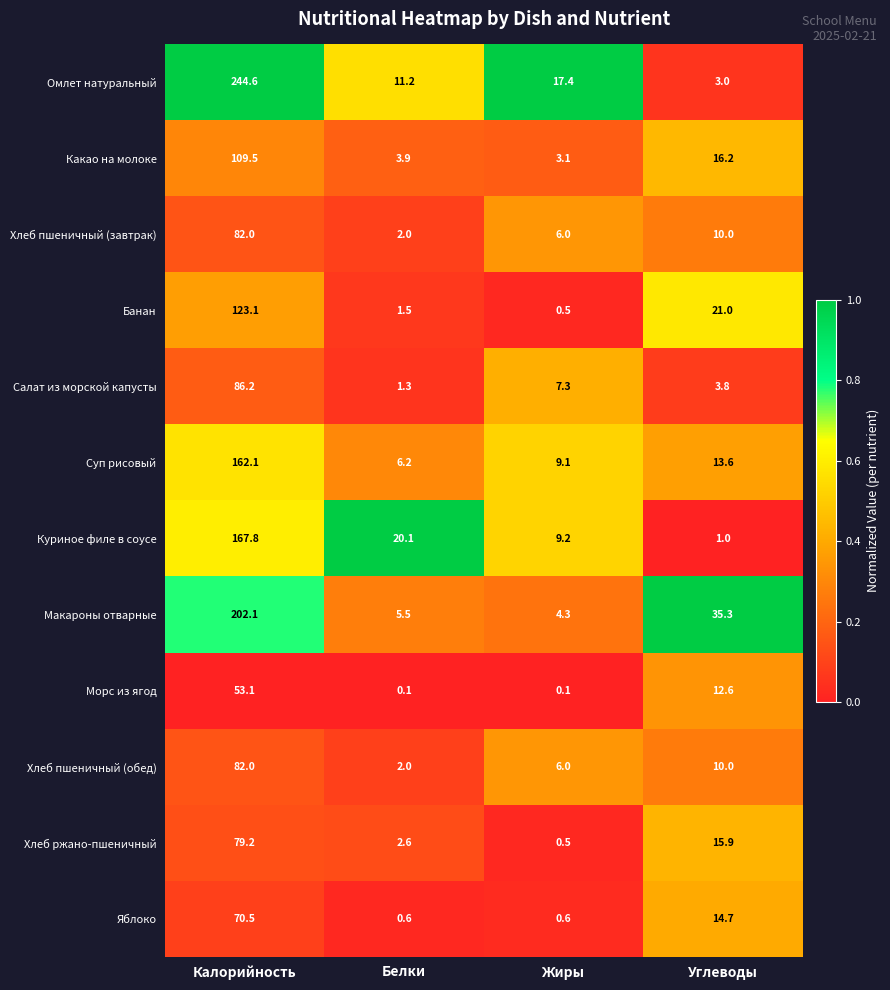

Which category has the highest value in the Морс из ягод series?

Калорийность